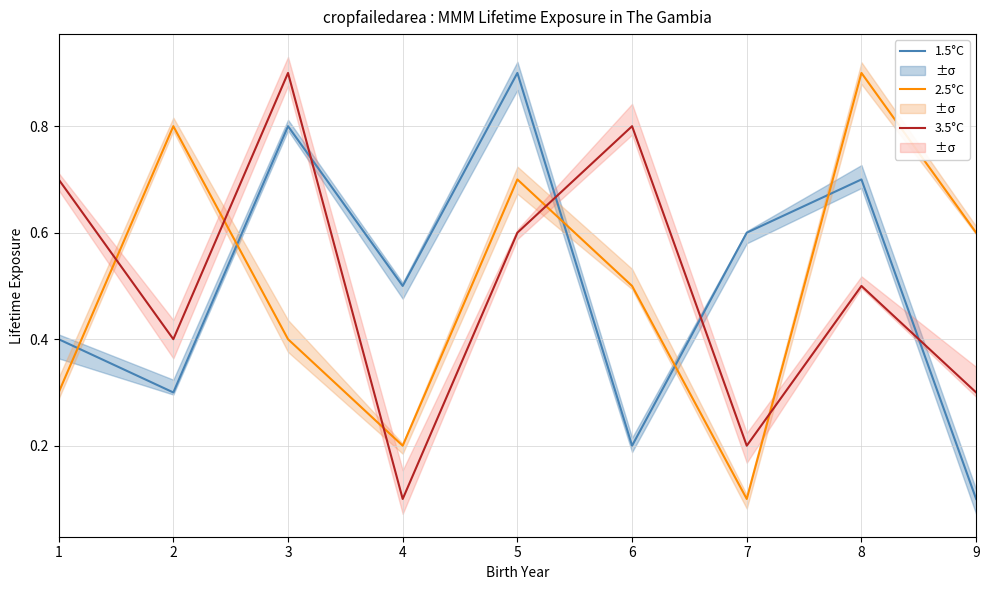

Does the chart display data point markers on the line(s)?

No